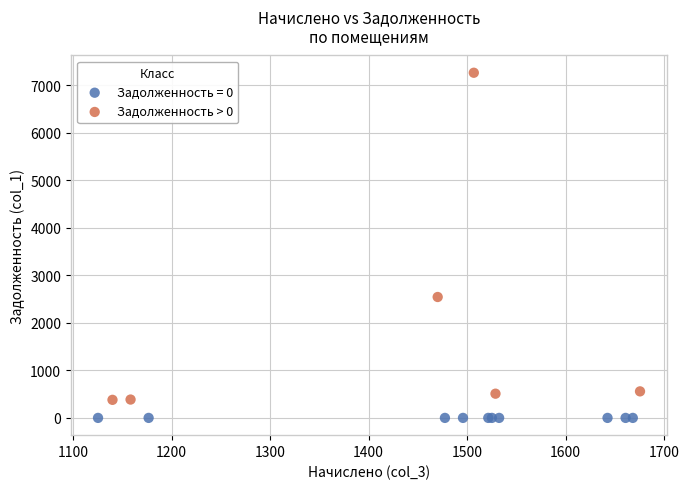

Which series contains the highest Y value?

Задолженность > 0